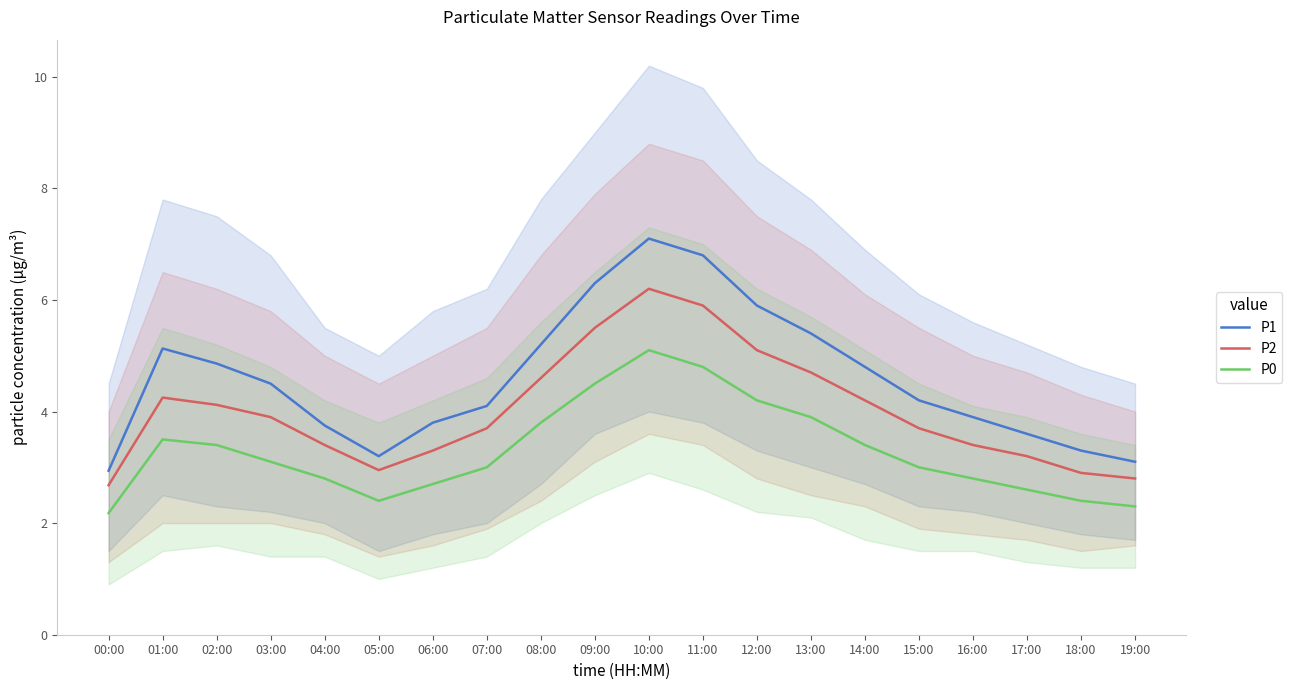

What is the value of the P2 point at the 13th from the left?

5.1